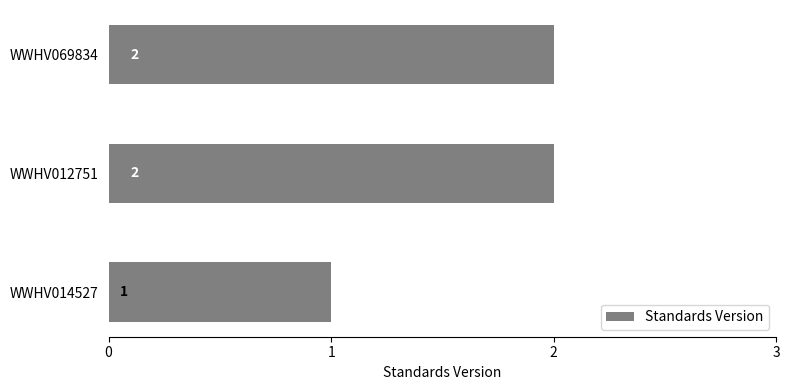

Is it true that the value at WWHV069834 is 2?

True